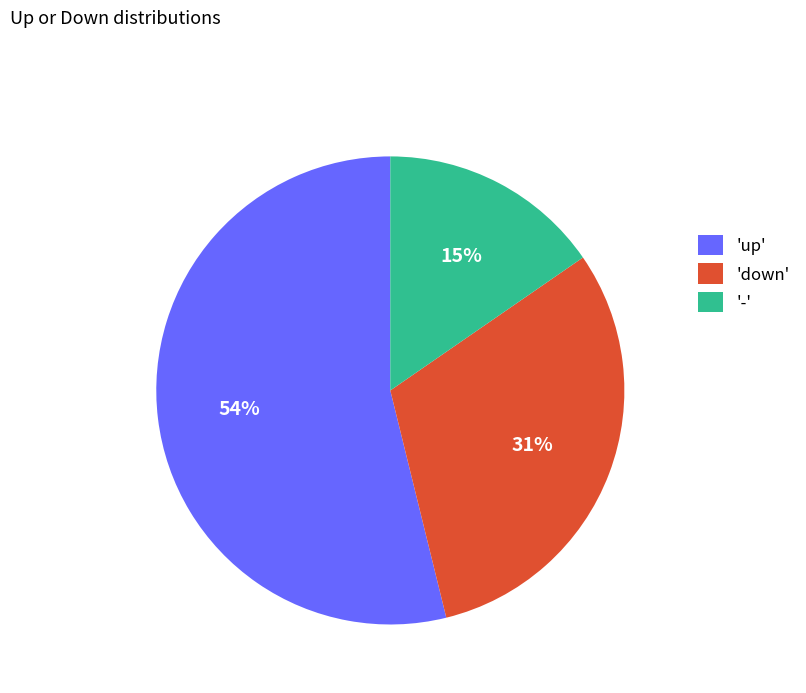

Count the number of slices in the pie.

3